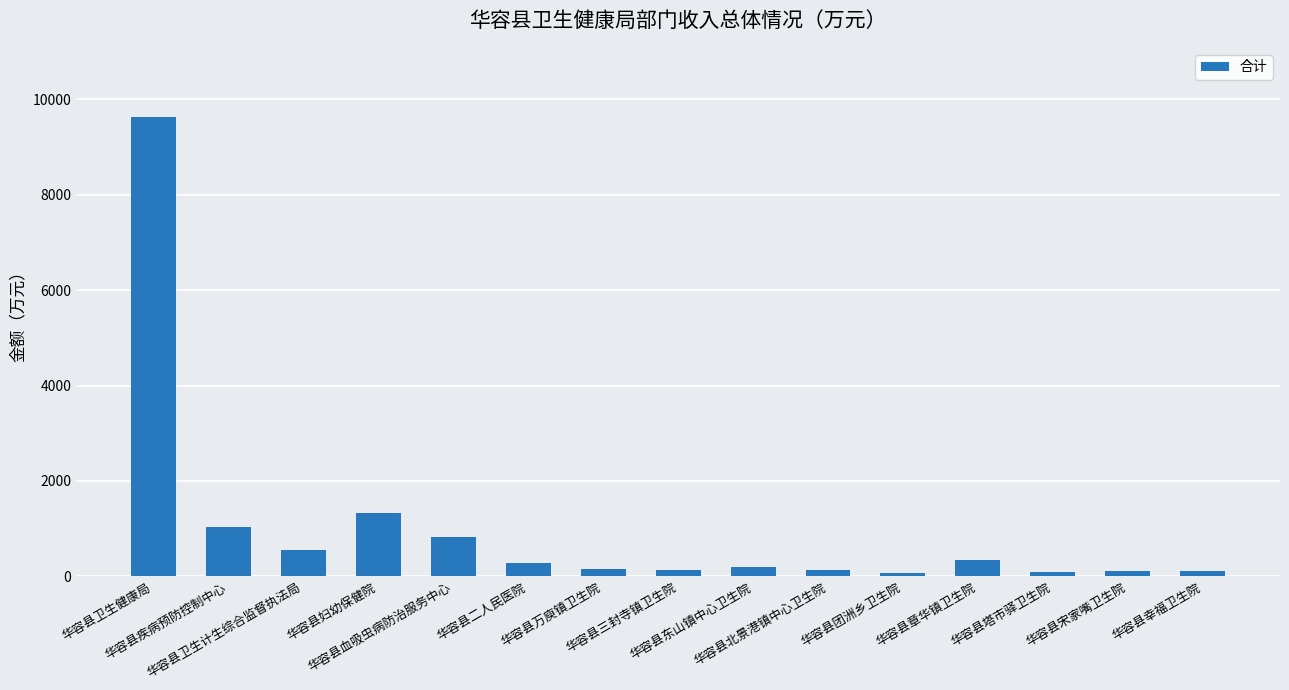

Where does the data first go above 197?

华容县卫生健康局